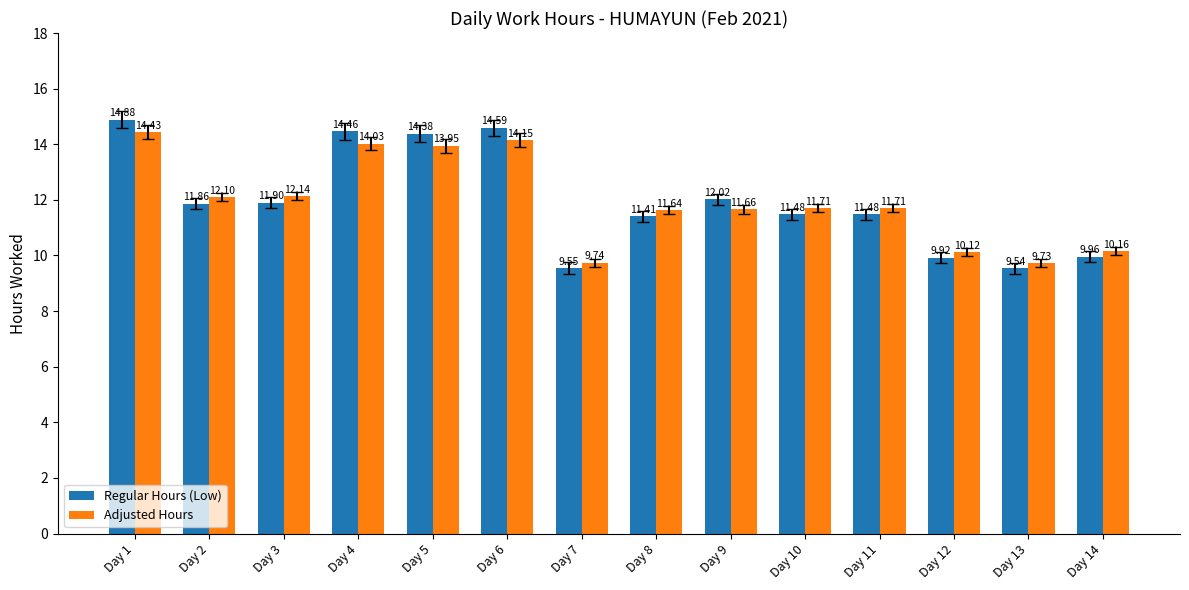

At which label does Adjusted Hours first exceed 11?

Day 1